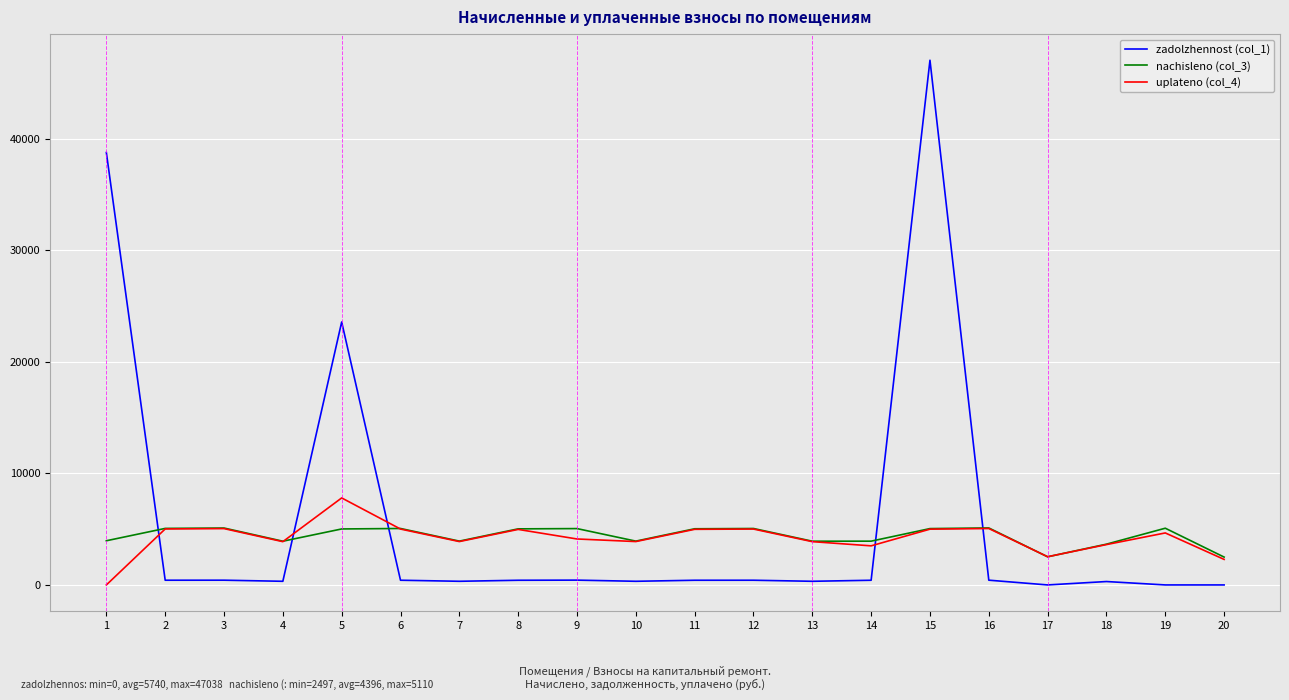

True or false: zadolzhennost (col_1) has more than 2 points higher than both neighbors.

True